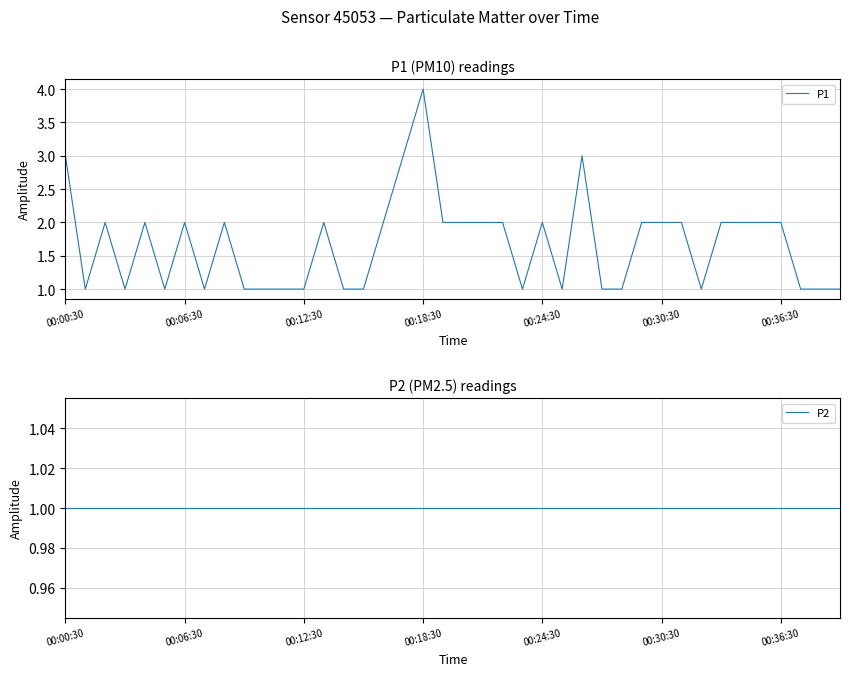

Which category has the highest value in the P1 series?

00:18:30